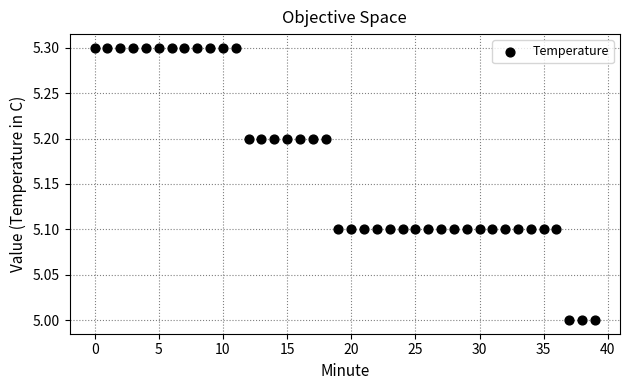

What is the range of Y values (max minus min)?

0.3